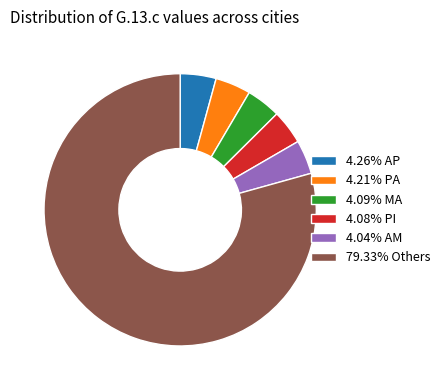

Is 4.09% MA the majority of the pie?

No